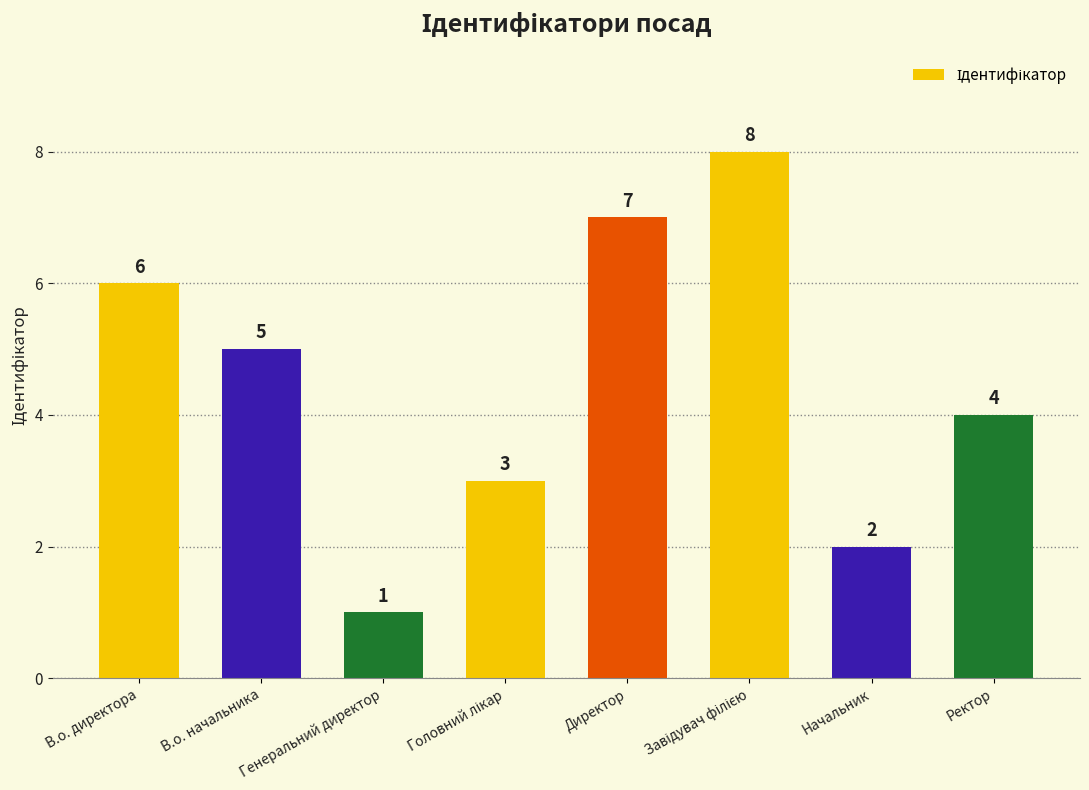

How many values are below 5?

4